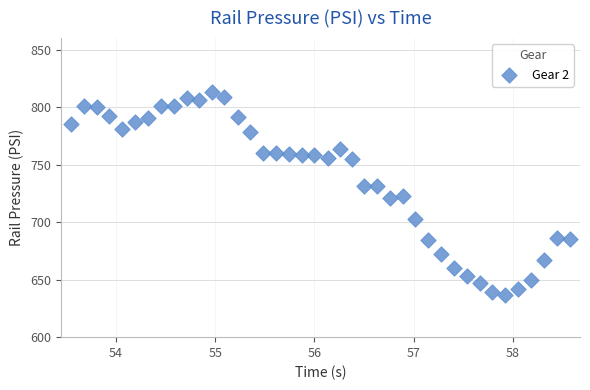

What is the range of Y values (max minus min)?

176.6